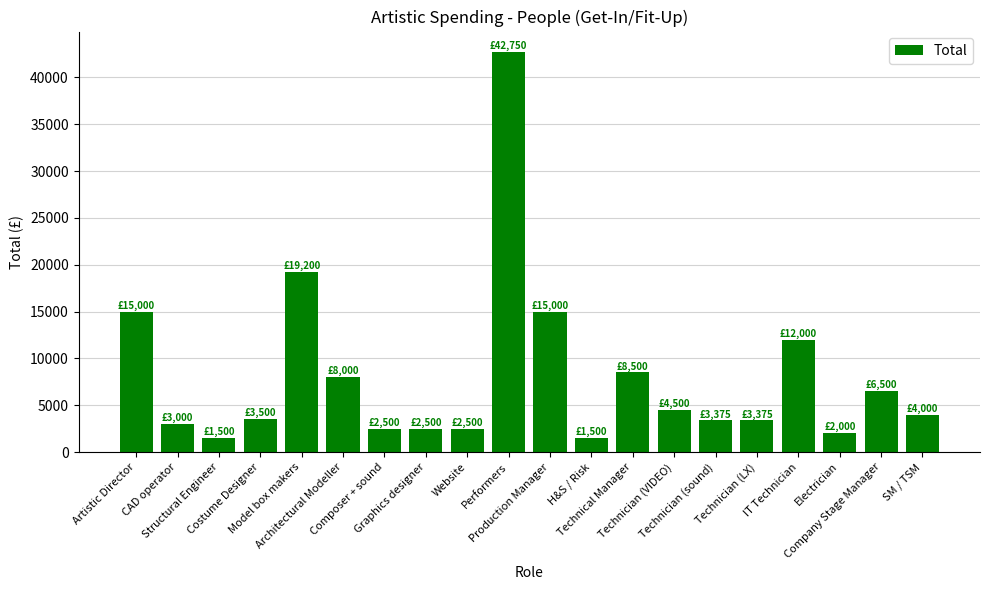

What is the maximum value shown in the chart?

42750